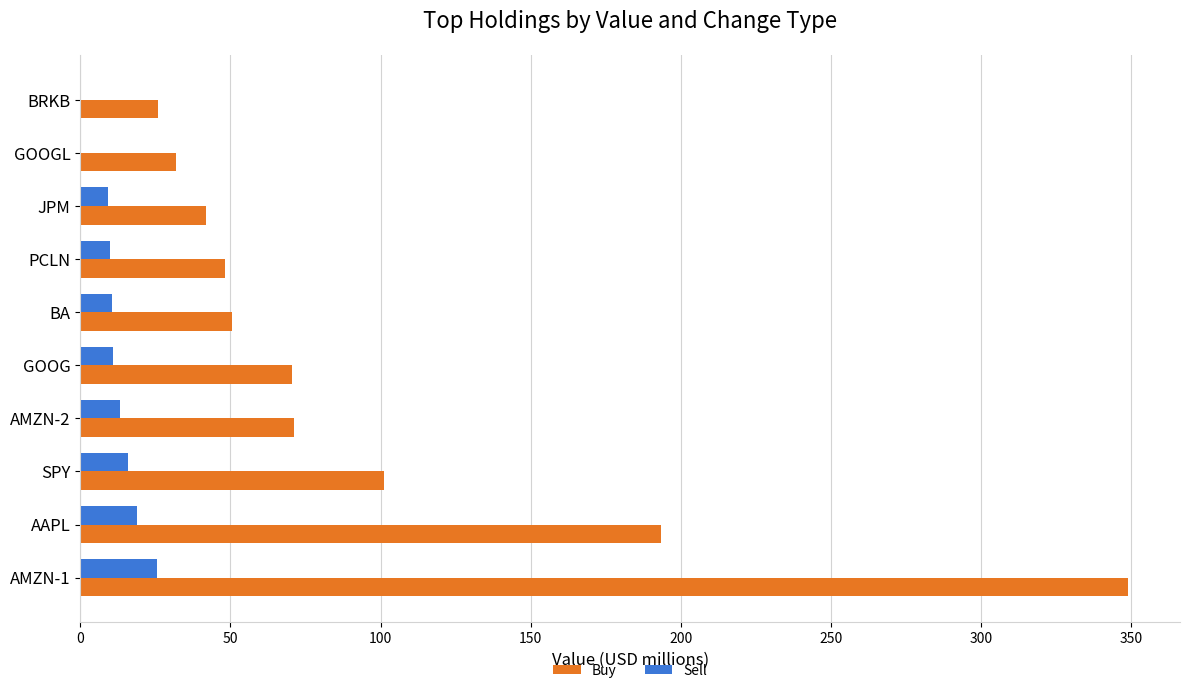

Which series changed the most between AMZN-1 and PCLN?

Buy